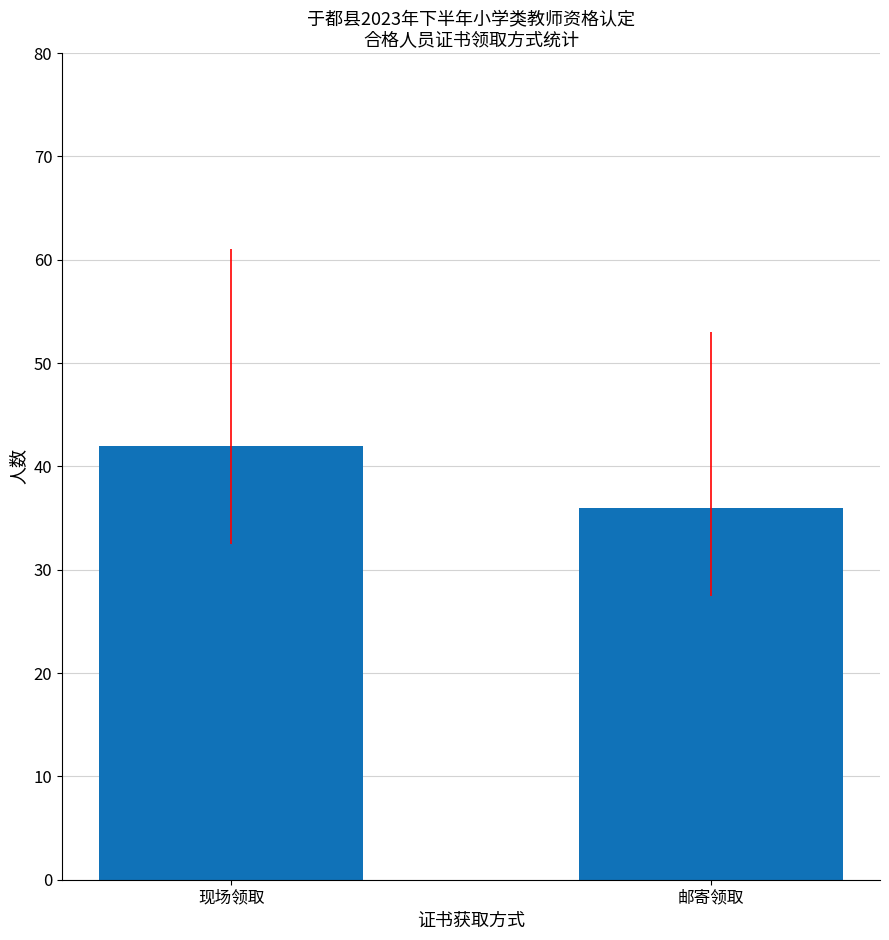

What is the ratio of the value at 现场领取 to the value at 邮寄领取?

1.2